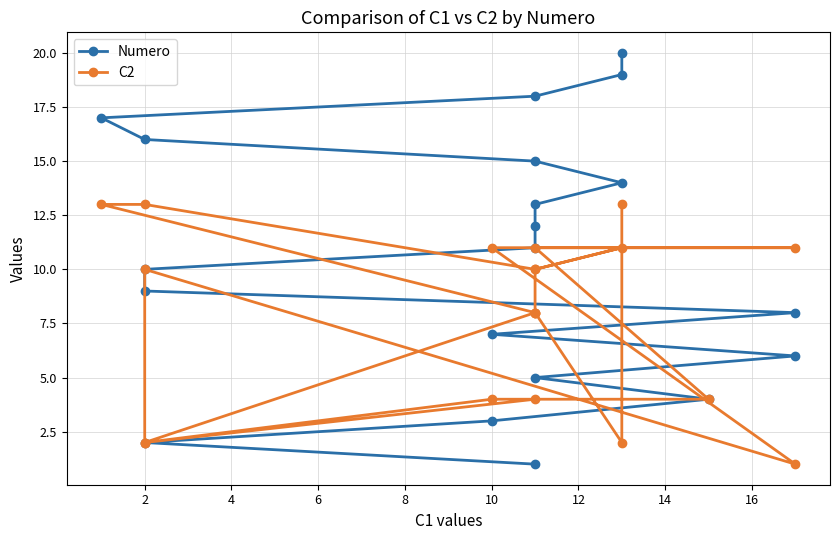

What is the lowest value of the C2 series?

1